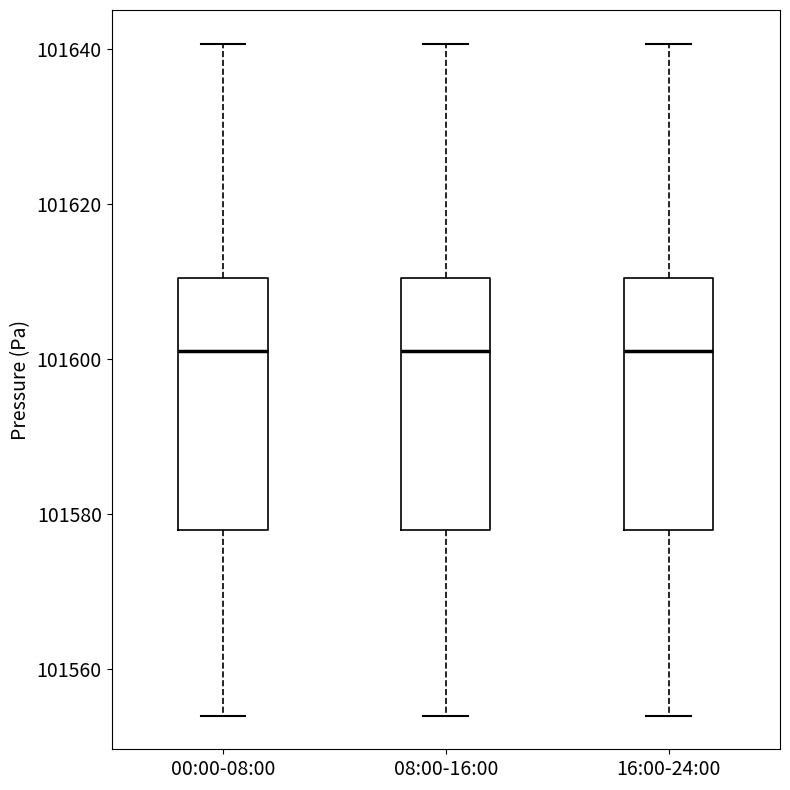

Where does the lower whisker of the box for 00:00-08:00 end on the y-axis? The values are not printed on the chart, so give them approximately, as read against the axis.

101554